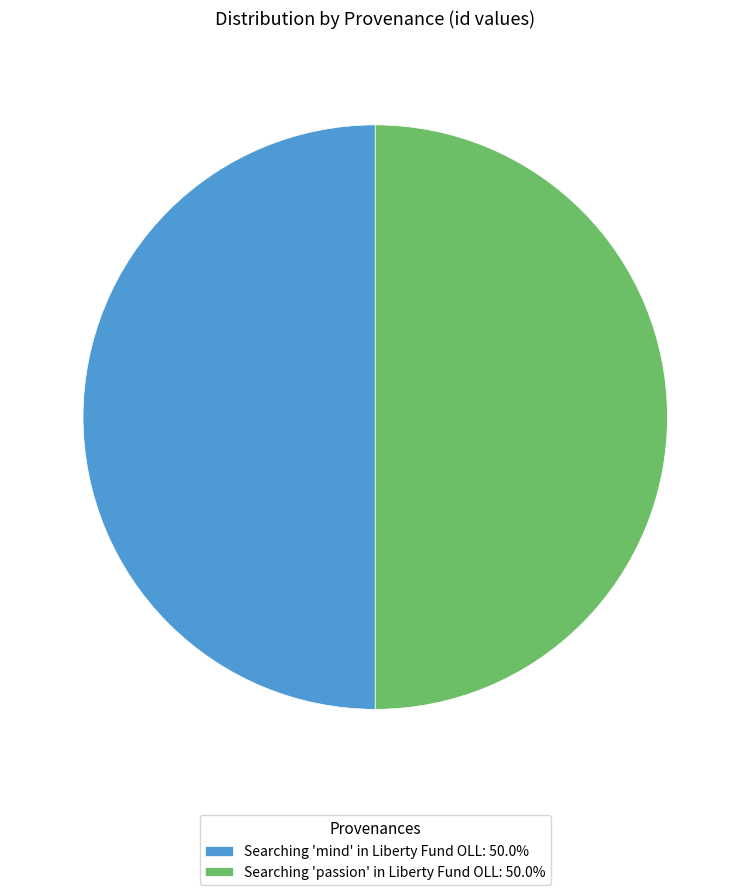

True or false: Searching 'mind' in Liberty Fund OLL accounts for 38% of the total.

False